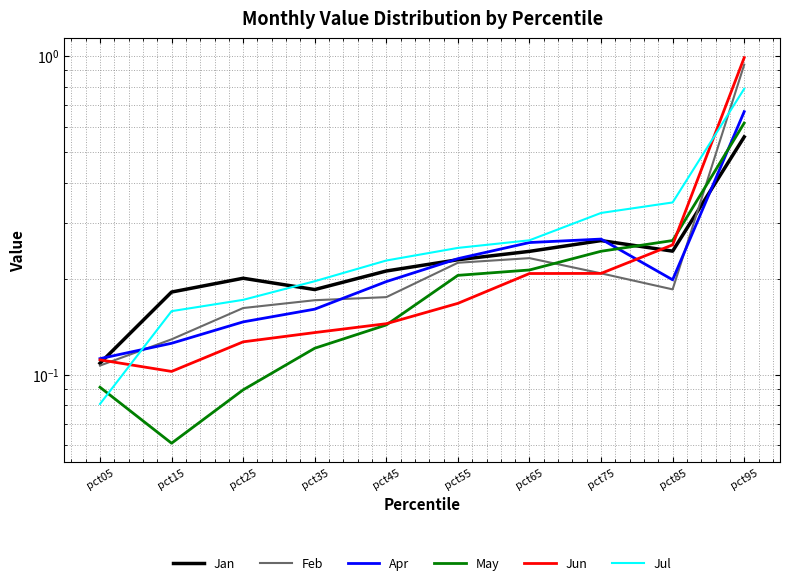

Where is the first local minimum for Feb?

pct85